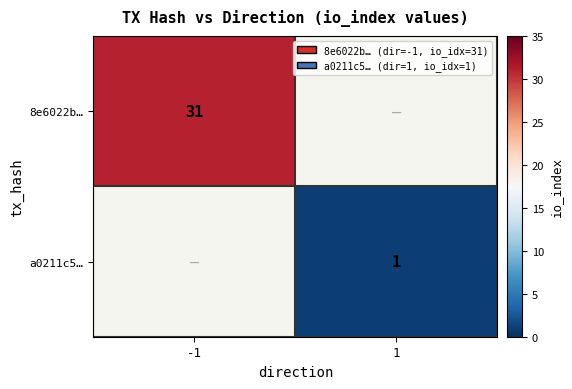

At how many categories does at least one series exceed 11?

1